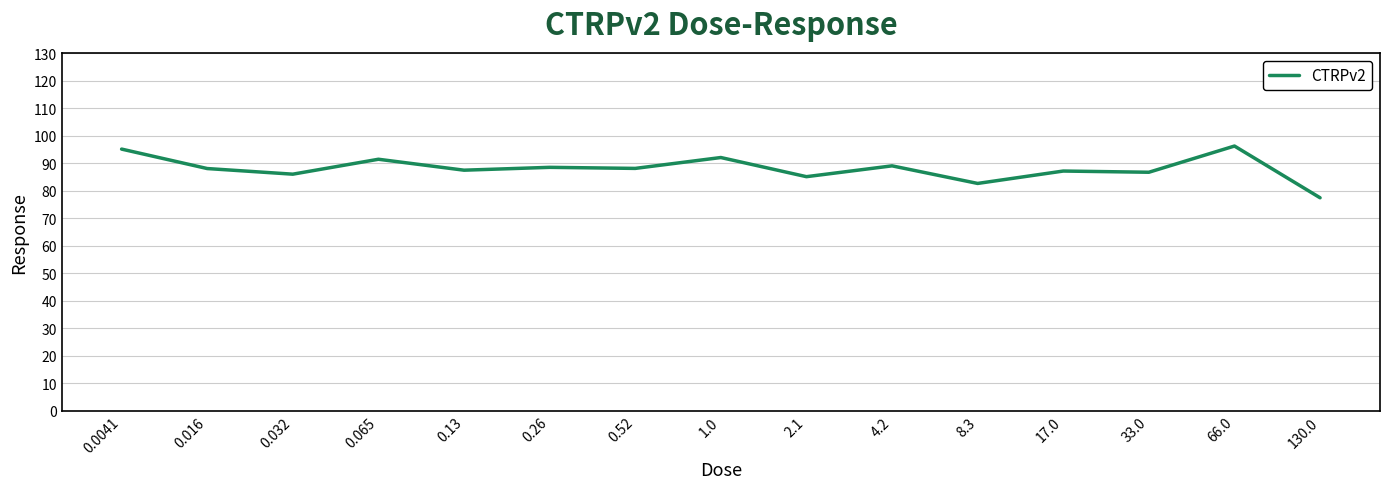

Approximately how many times larger is the value at 8.3 compared to 0.26?

0.9